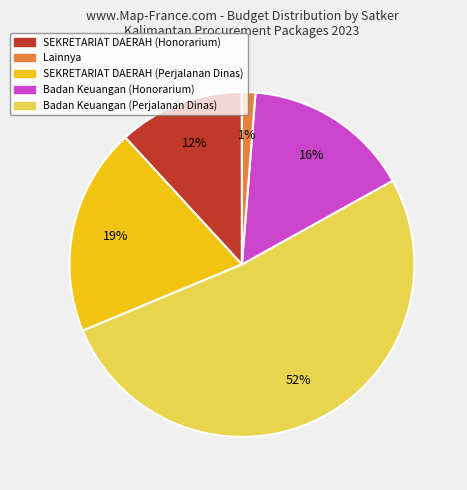

Does any single category account for the majority?

Yes